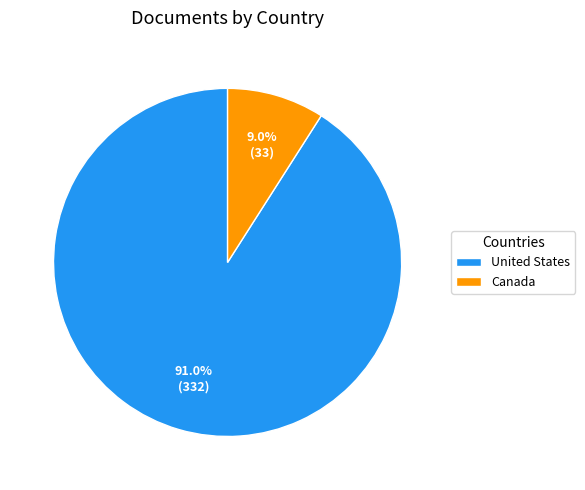

Rank the categories by value from lowest to highest.

Canada, United States